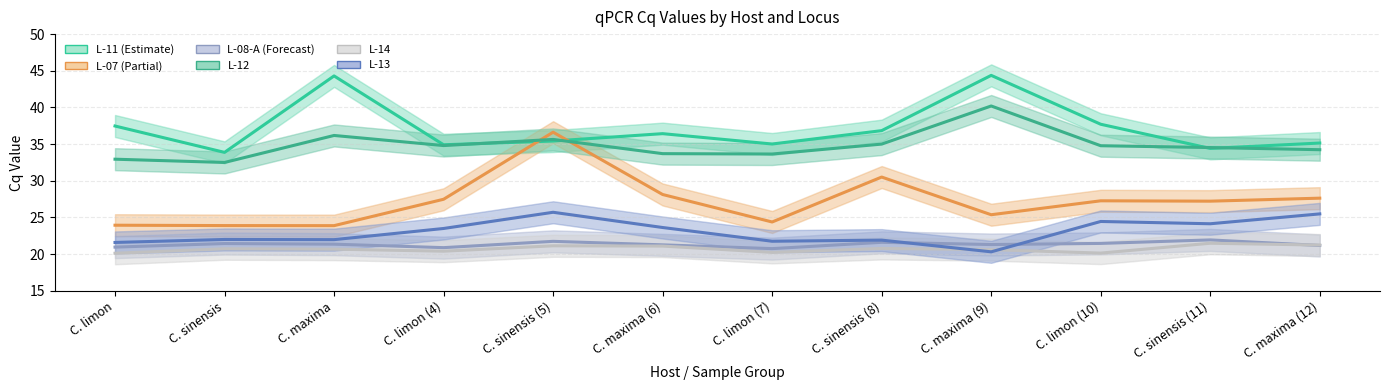

List the labels in order of L-11 value, largest first.

C. maxima (9), C. maxima, C. limon (10), C. limon, C. sinensis (8), C. maxima (6), C. sinensis (5), C. maxima (12), C. limon (7), C. limon (4), C. sinensis (11), C. sinensis